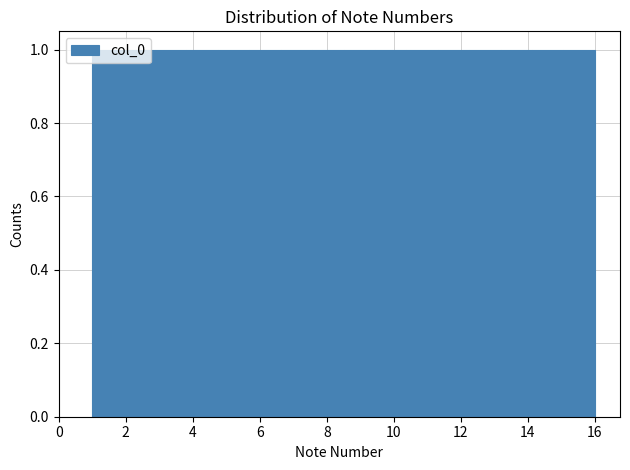

What is the height of the bar covering 2.8 to 3.8 on the x-axis? Neither the bar edges nor the heights are printed on the chart, so give them approximately, as read against the axes.

1